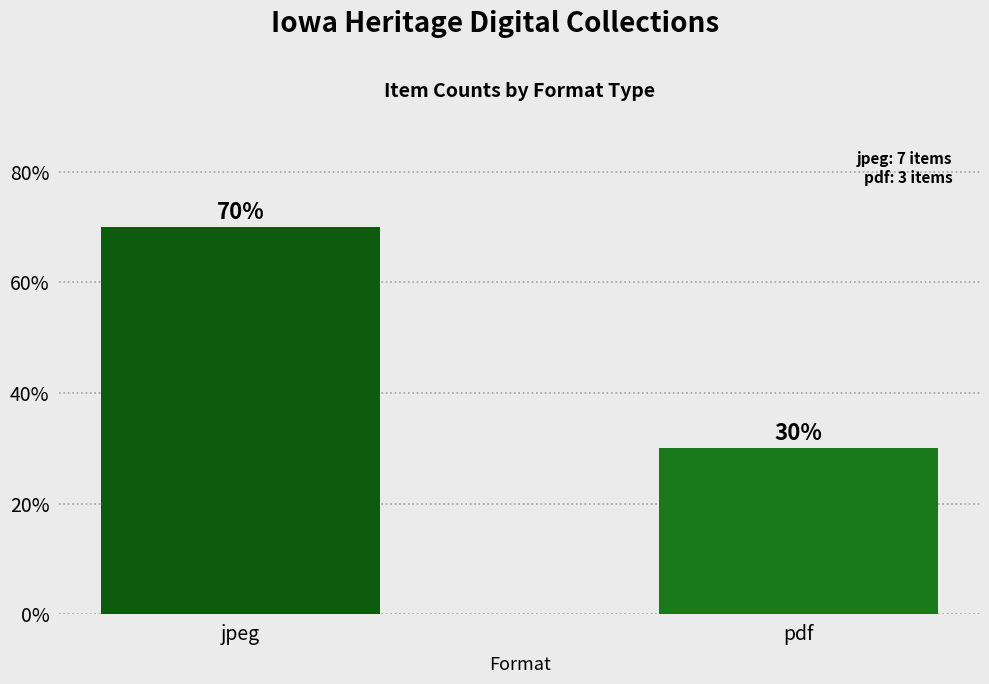

How many values are between 30 and 70?

2